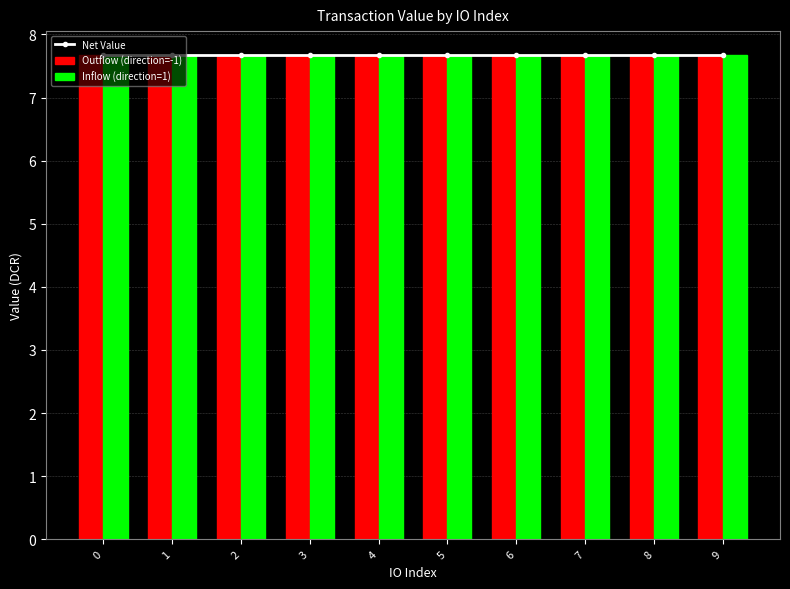

Read the Inflow (direction=1) value at 2.

7.7